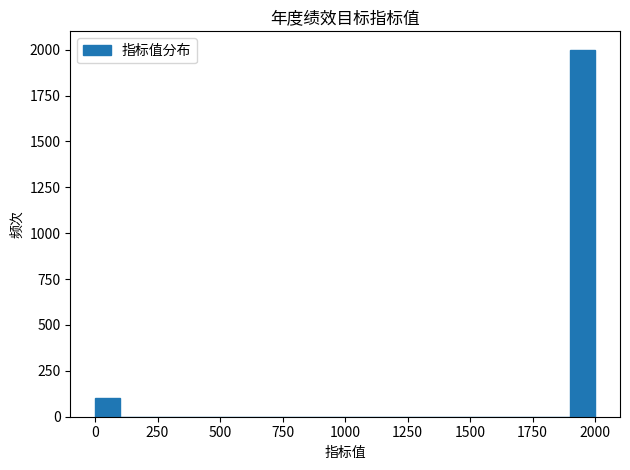

Around what value on the x-axis is the tallest bar? Give the approximate position of its centre, as read against the axis.

1950